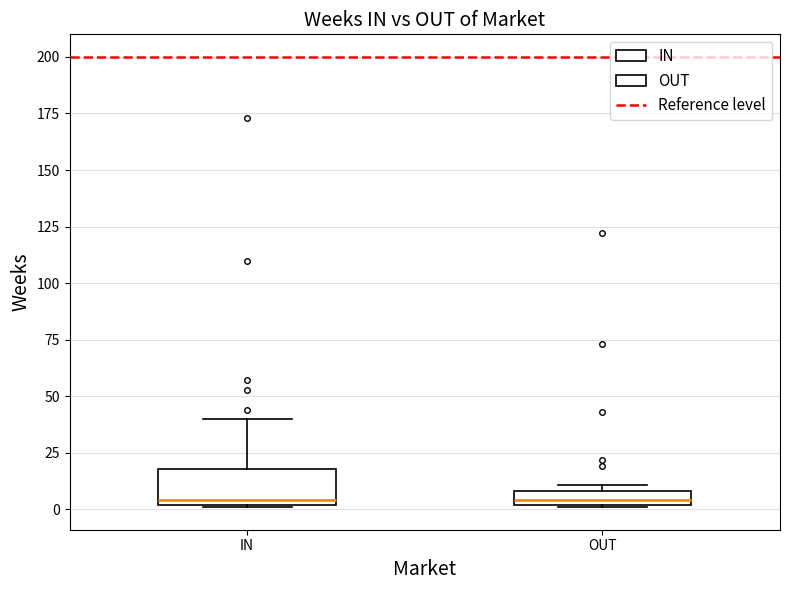

Comparing the boxes themselves (not the whiskers), which one is the tallest?

IN